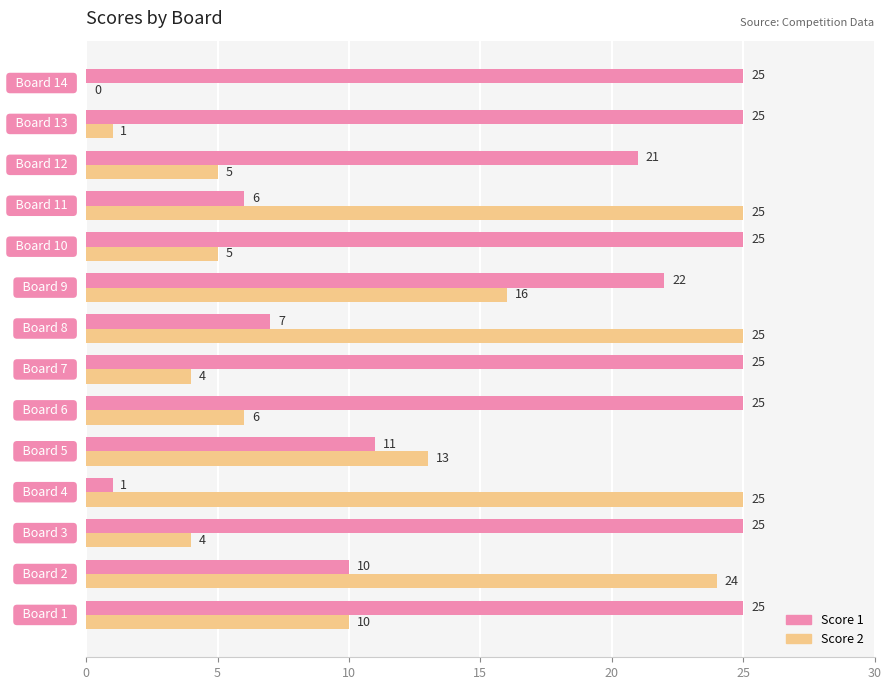

What is the sum of all Score 2 values?

163